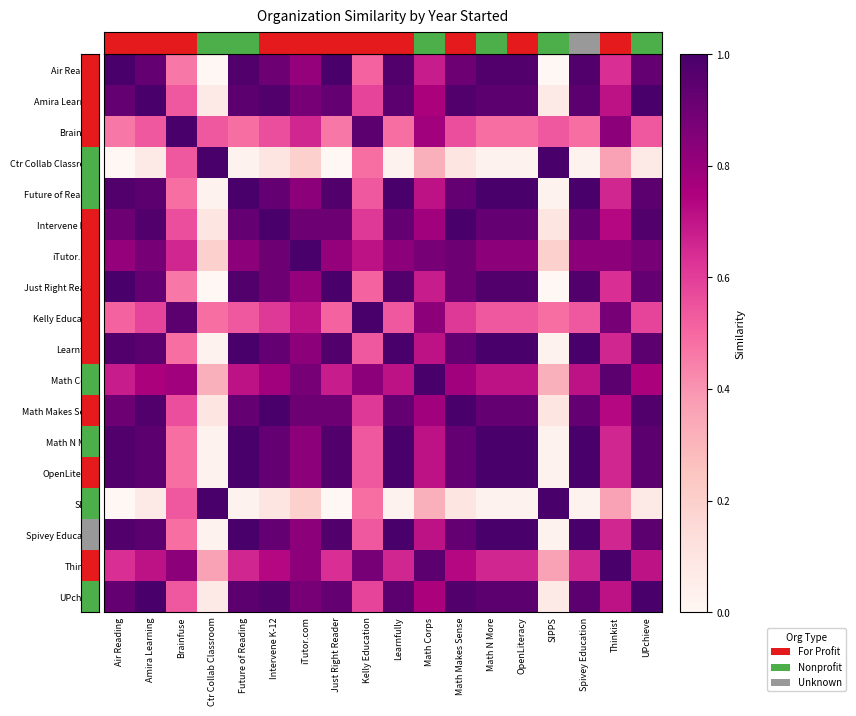

What is the difference between the highest and lowest values at Spivey Education?

1.0